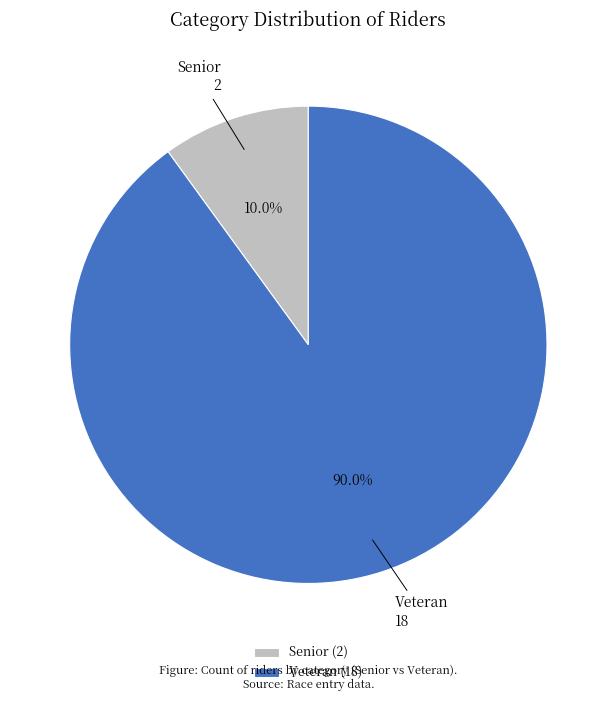

Which has a higher value, Senior or Veteran?

Veteran